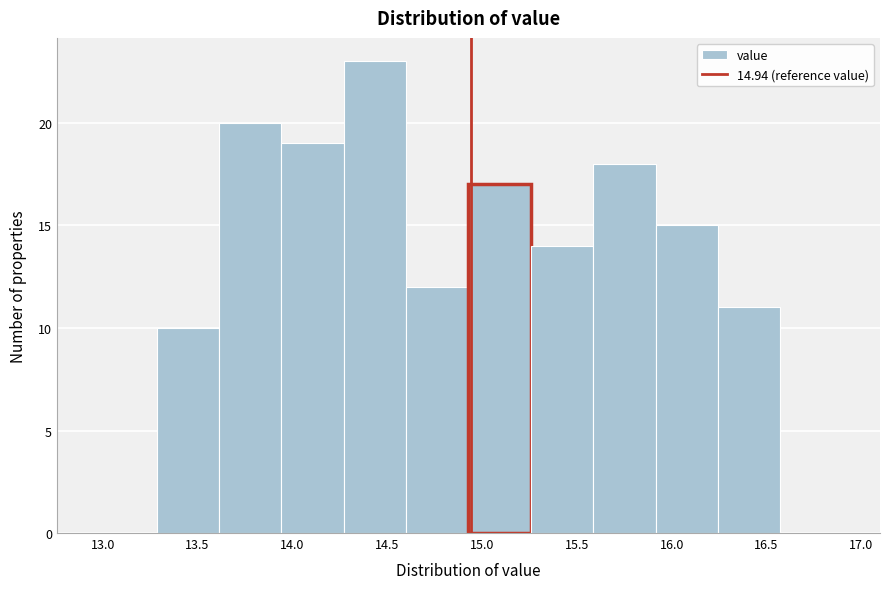

Over which range of the x-axis is the bar tallest?

14.25 to 14.60